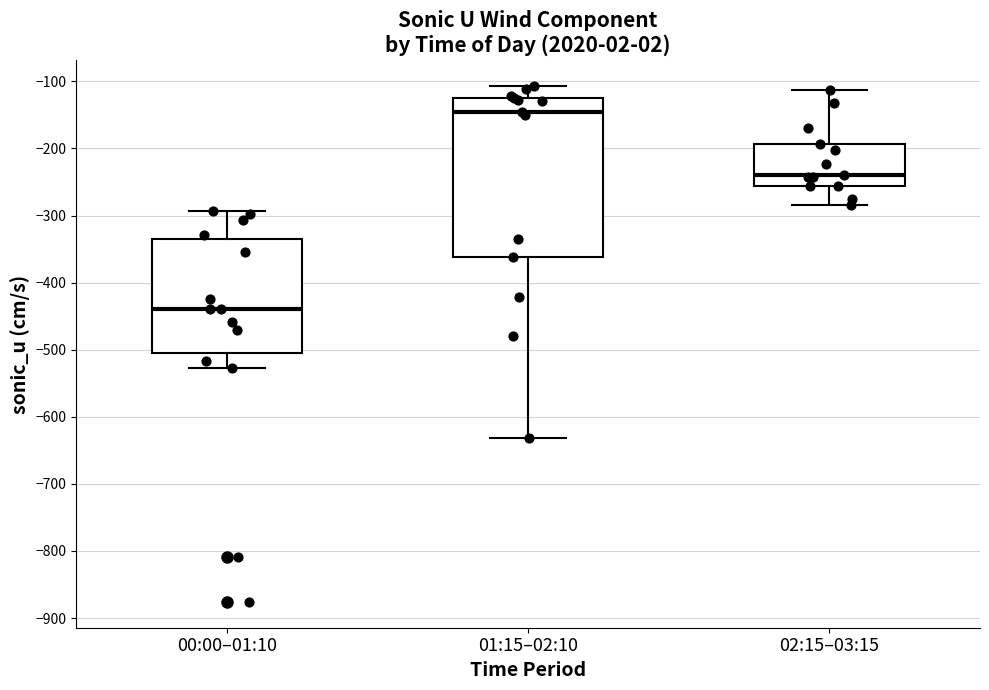

Which box is the tallest, from its lower edge to its upper edge?

01:15–02:10